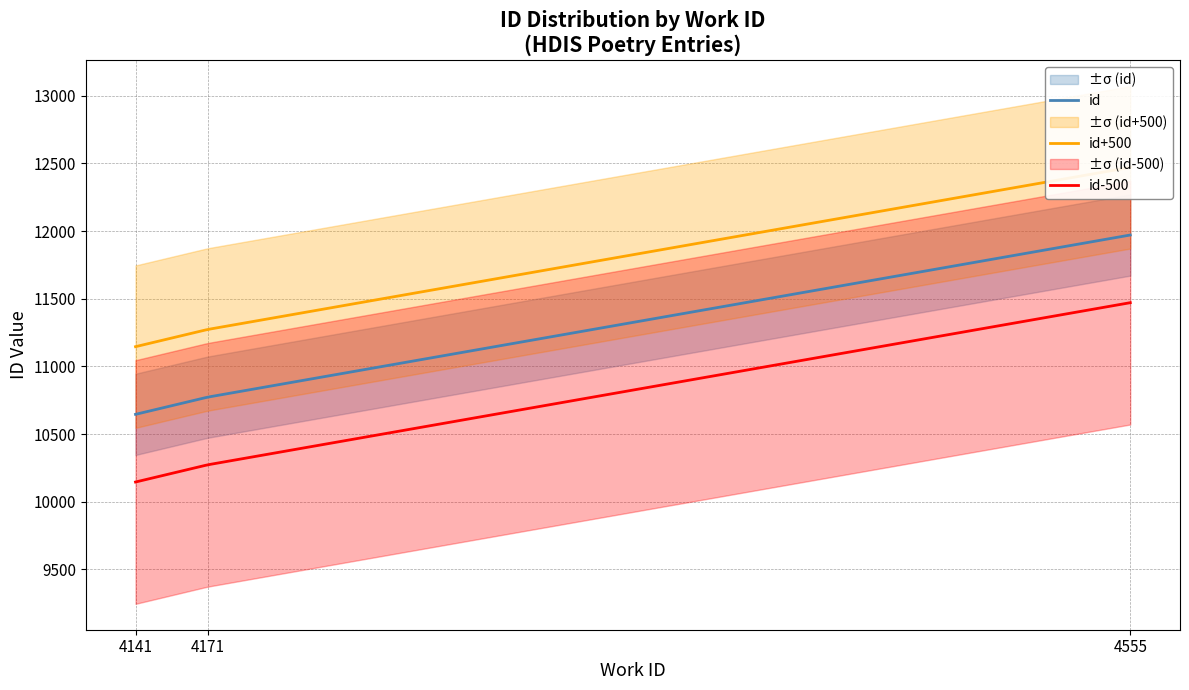

The chart shows a value of 4606 at 4141. True or false?

False